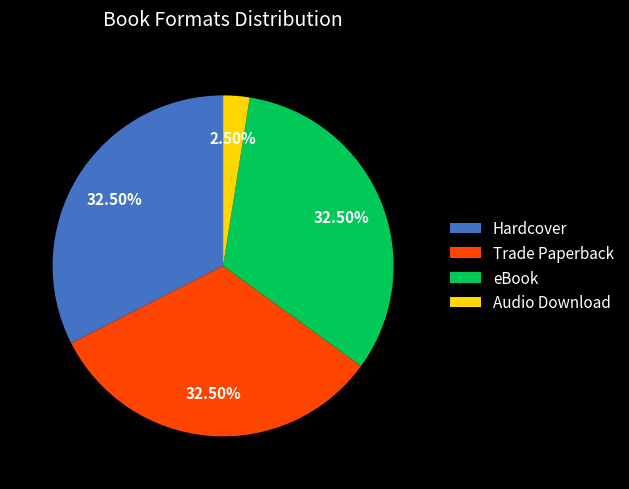

Combined, do eBook and Hardcover account for over 50%?

Yes